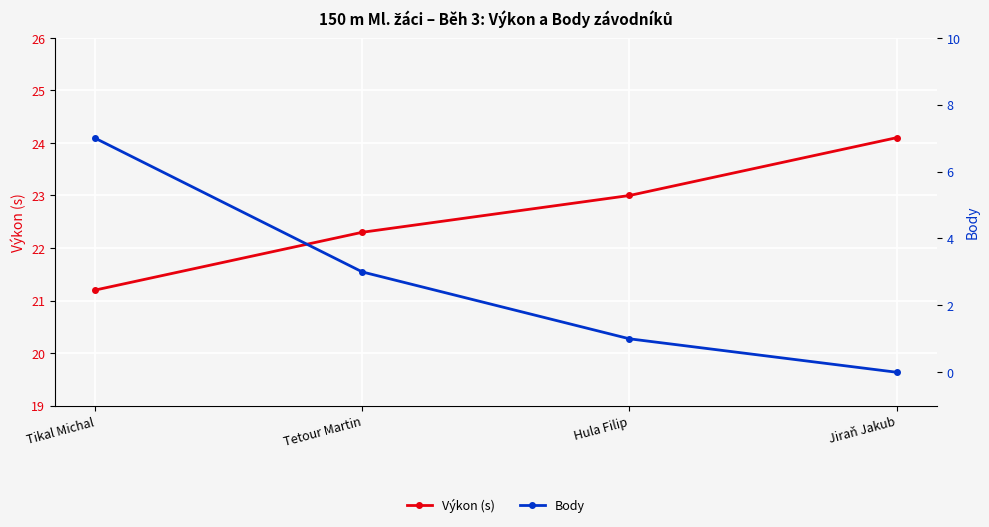

Where does the Výkon (s) series first go above 23?

Jiraň Jakub